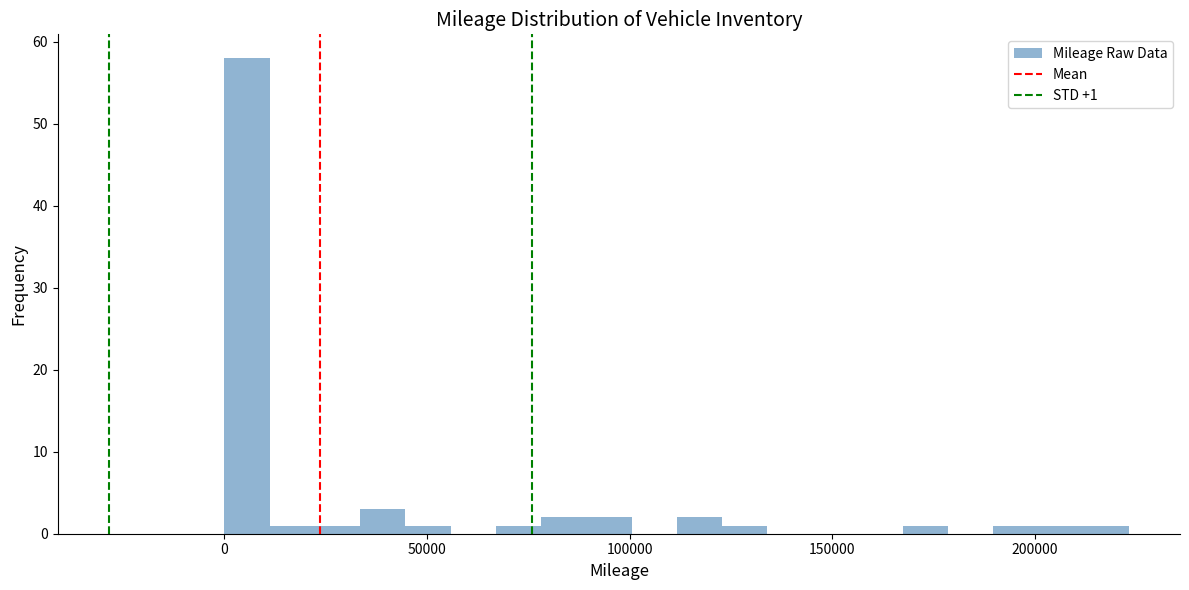

Read against the x-axis, roughly where is the centre of the tallest bar?

5000